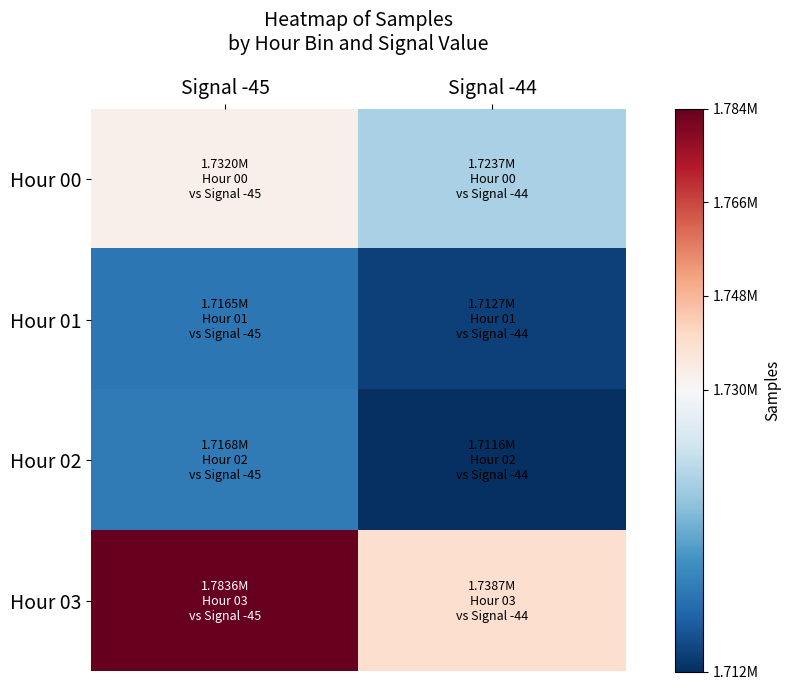

At how many categories does at least one series exceed 1738869?

1